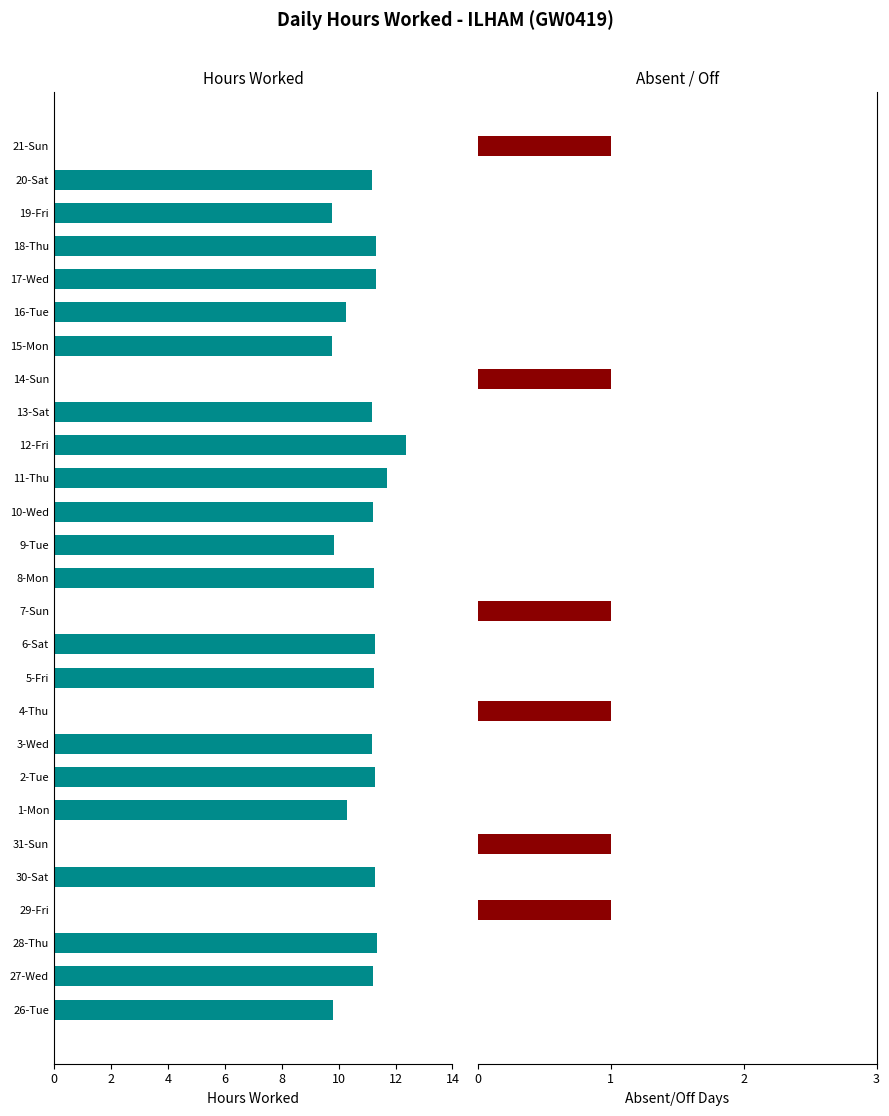

Which series changed the most between 28-Thu and 12-Fri?

Hours Worked